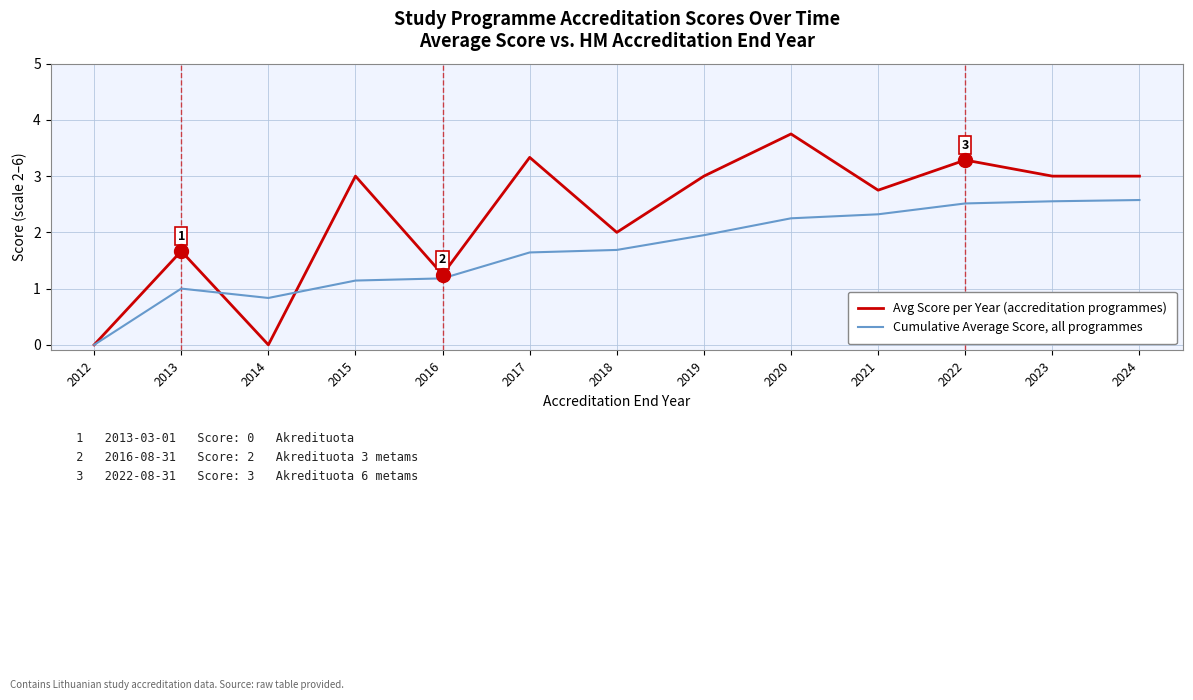

What is the approximate value of Cumulative Average Score, all programmes at 2024?

2.6